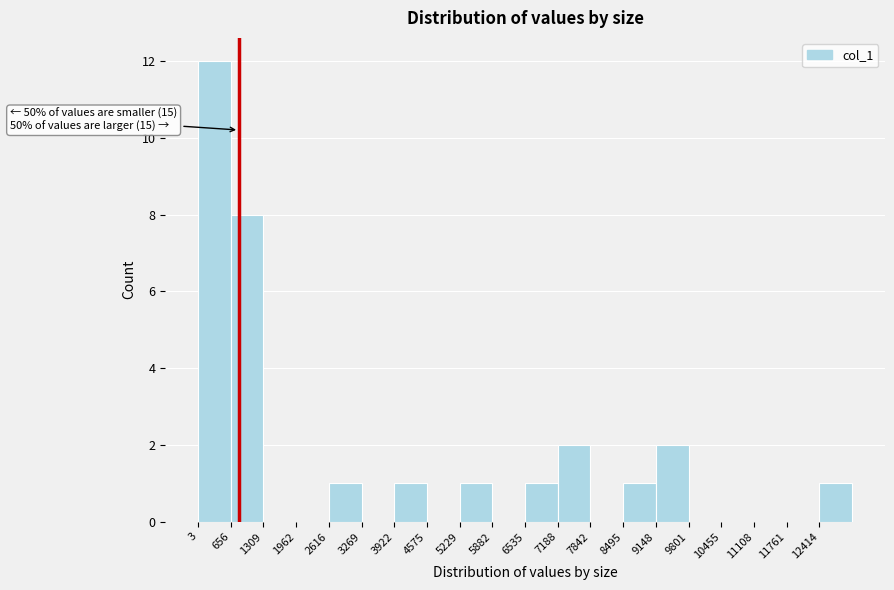

Over which range of the x-axis is the bar tallest?

0 to 700